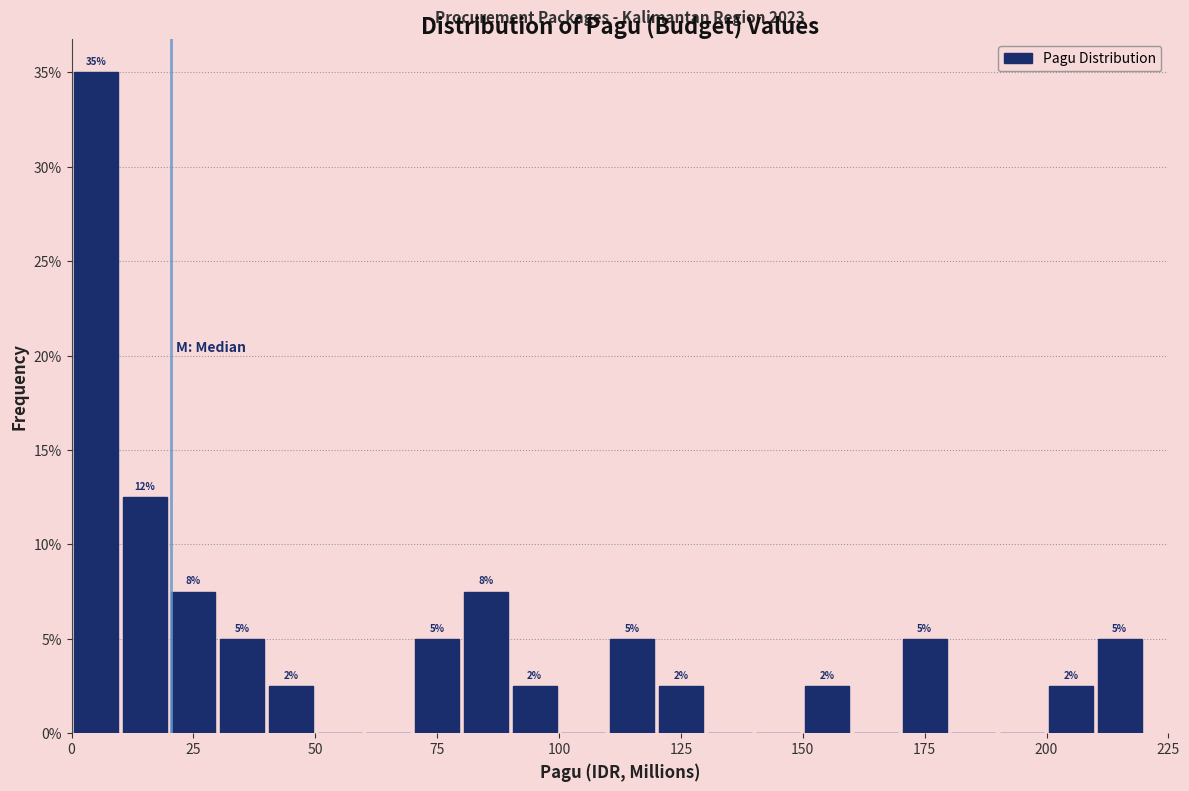

Read against the x-axis, roughly where is the centre of the tallest bar?

5